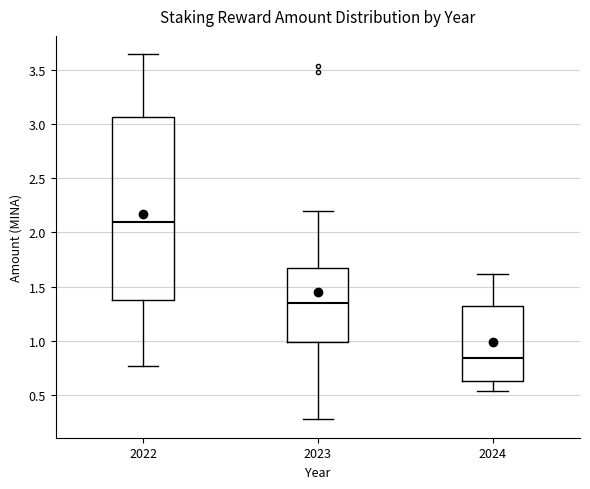

Reading left to right, read every box against the y-axis: the position of its median line, the range the box covers, and the ends of its whiskers. The values are not printed on the chart, so give them approximately, as read against the axis.

2022: median 2.10, box 1.40 to 3.05, whiskers 0.75 to 3.65
2023: median 1.35, box 1.00 to 1.65, whiskers 0.30 to 2.20
2024: median 0.85, box 0.65 to 1.35, whiskers 0.55 to 1.60